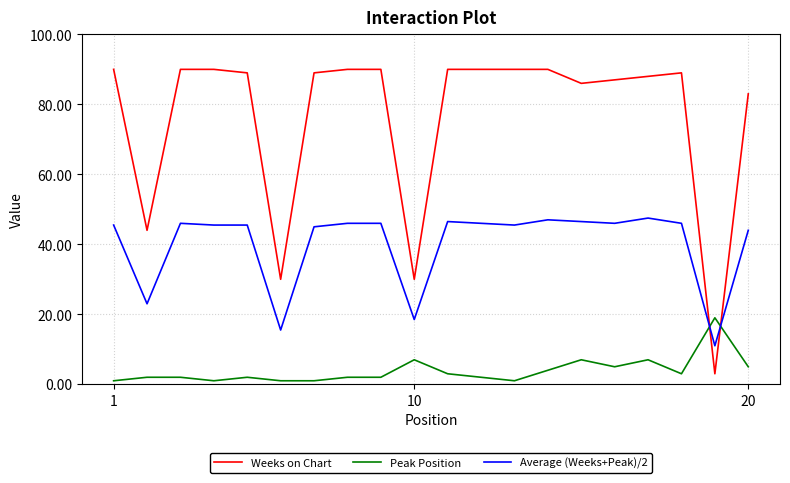

True or false: Average (Weeks+Peak)/2 and Weeks on Chart cross at least once.

True